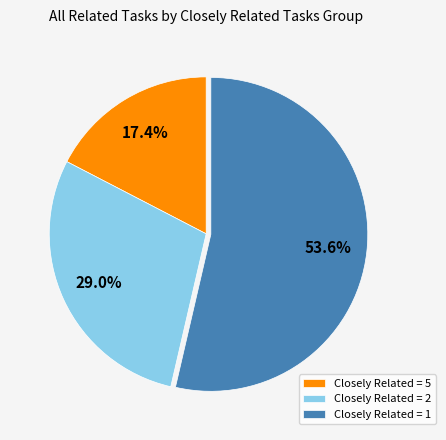

Between Closely Related = 5 and Closely Related = 2, which is larger?

Closely Related = 2